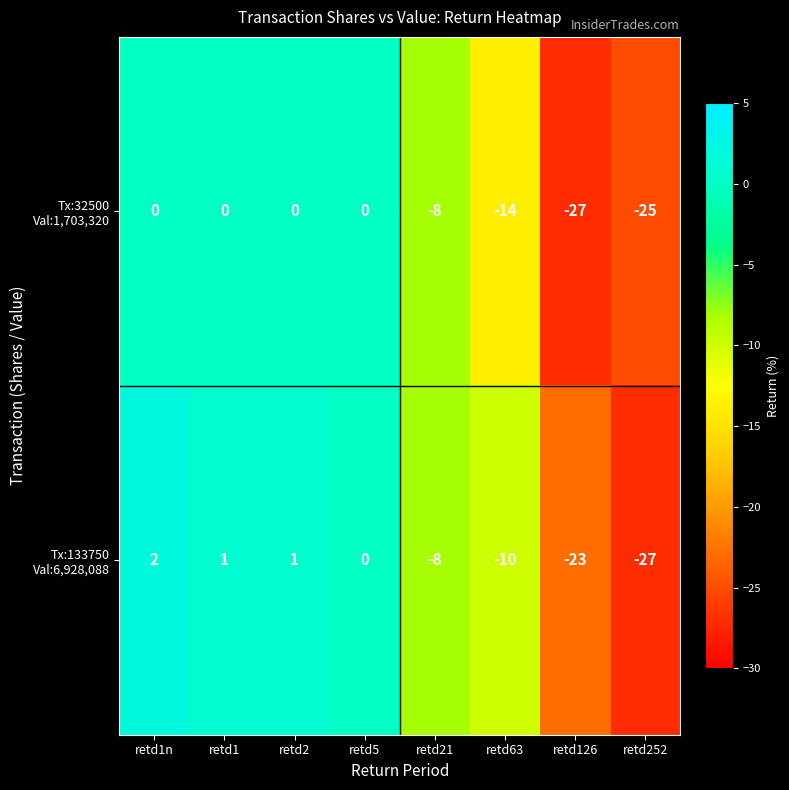

At which category is the sum across all series the highest?

retd1n